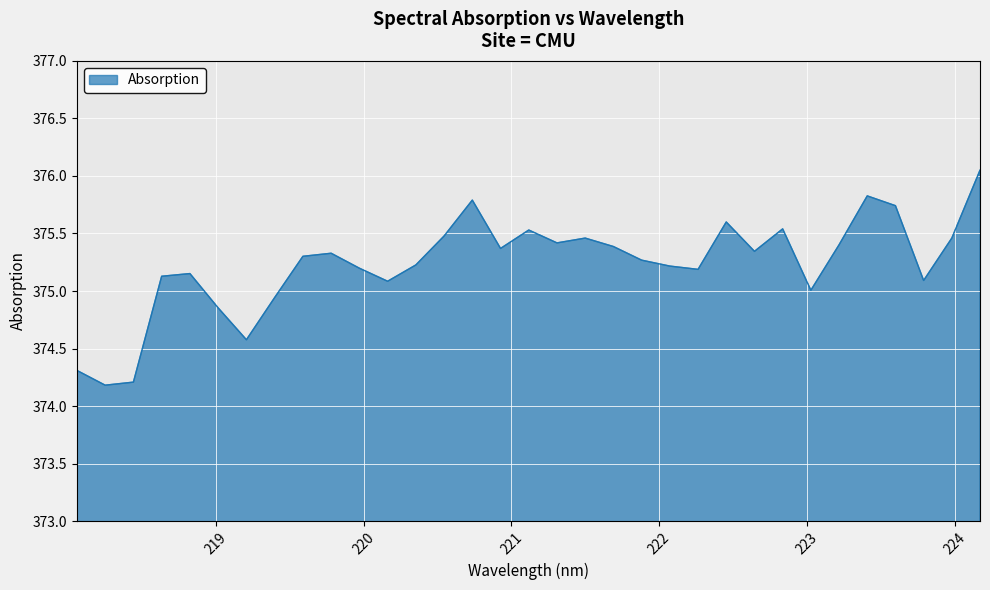

What is the difference between the maximum and minimum values?

1.9